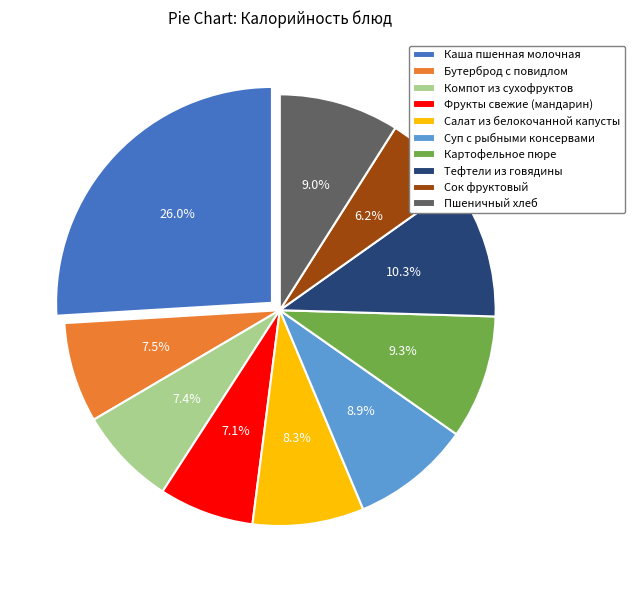

Which category has the biggest portion of the pie?

Каша пшенная молочная